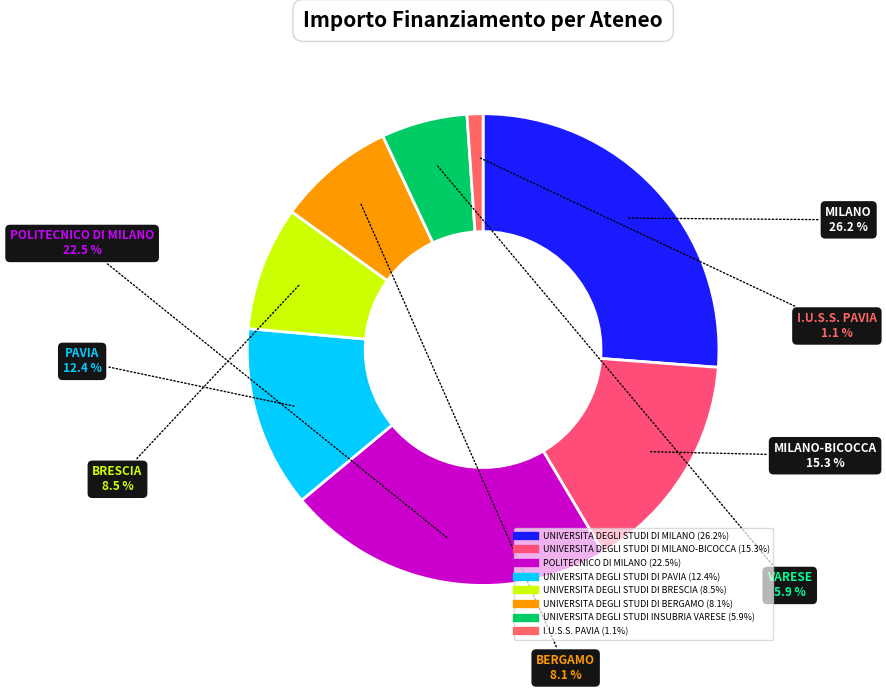

How many segments does this pie chart have?

8